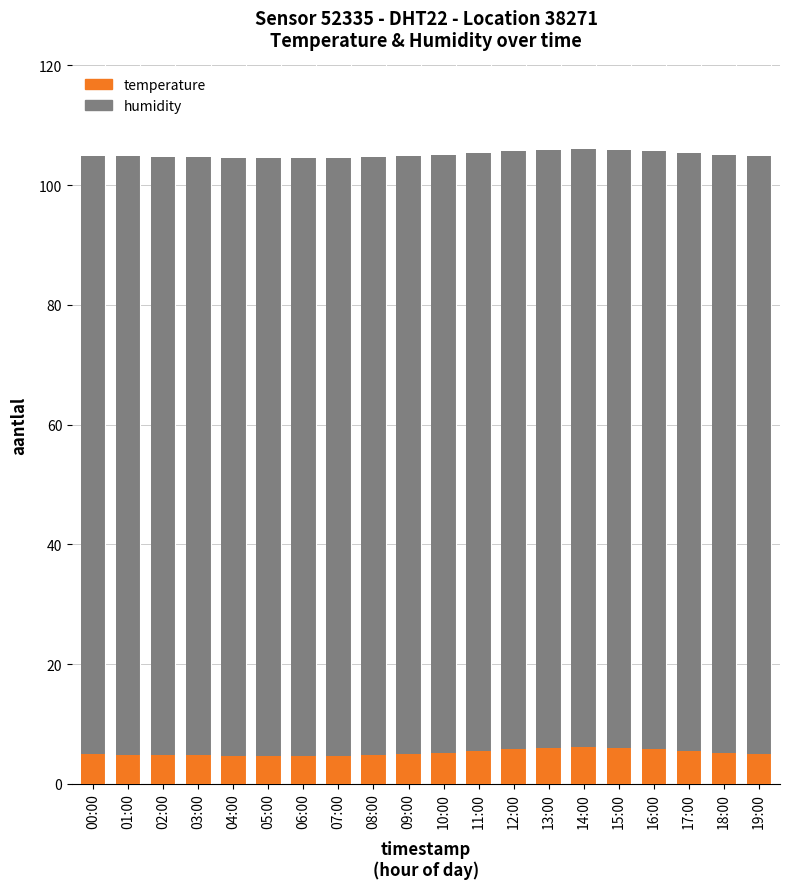

The value of temperature at 02:00 is 4.8. True or false?

True